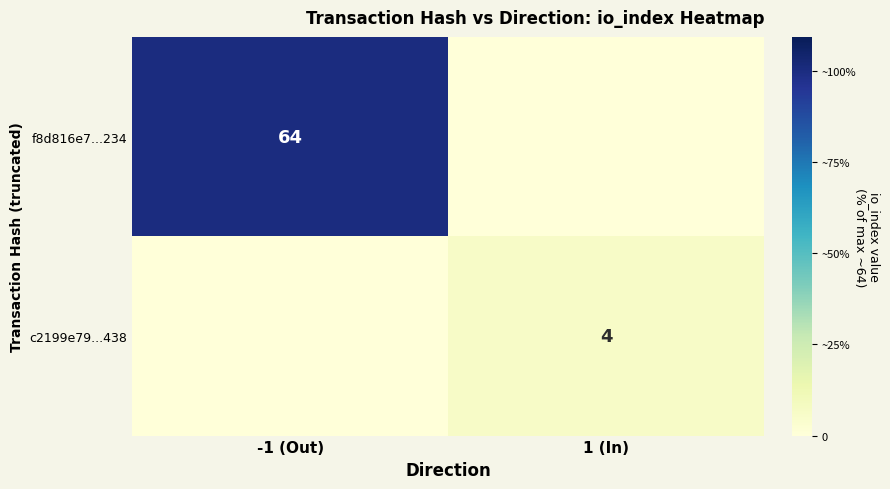

The value of c2199e79...438 at 1 (In) is 7. True or false?

False